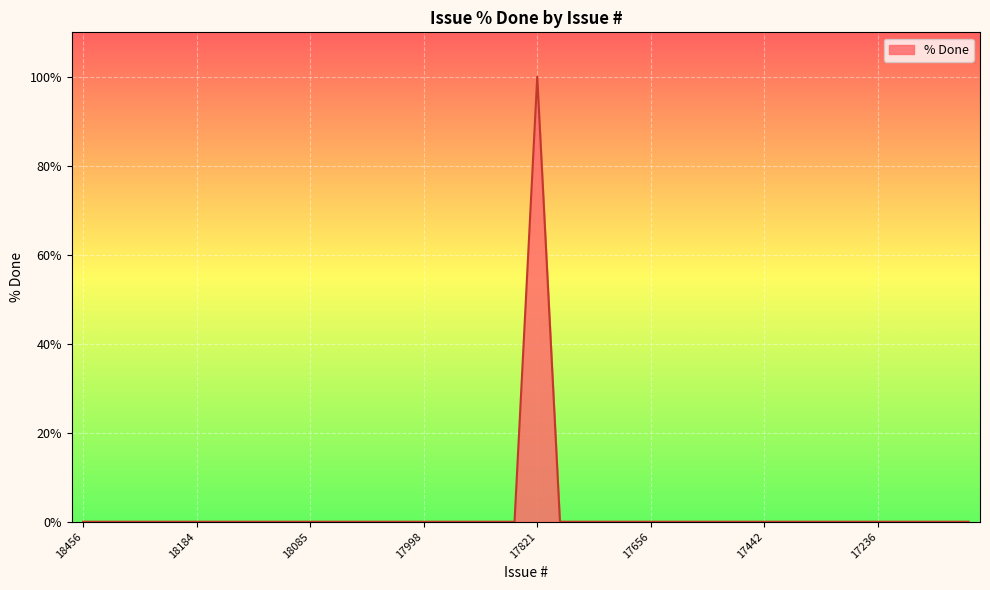

What is the difference between the maximum and minimum values?

100